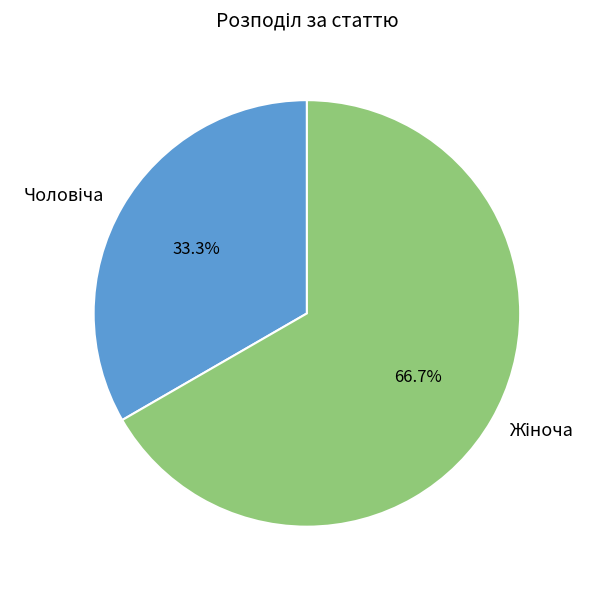

Does any single category account for the majority?

Yes